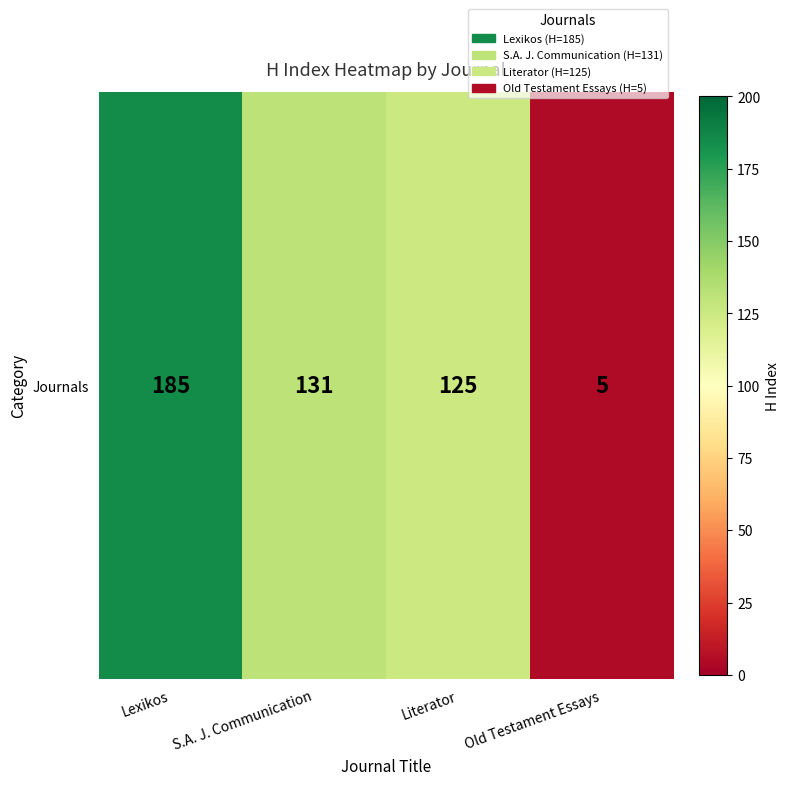

What is the sum of all values?

446